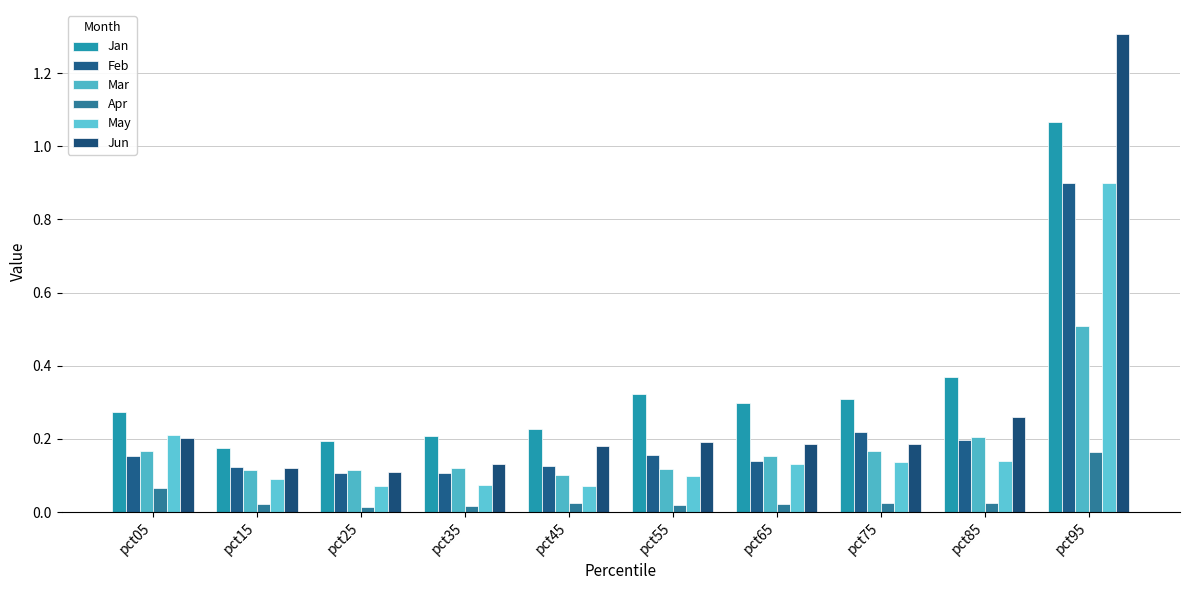

How many data points does each series have?

10